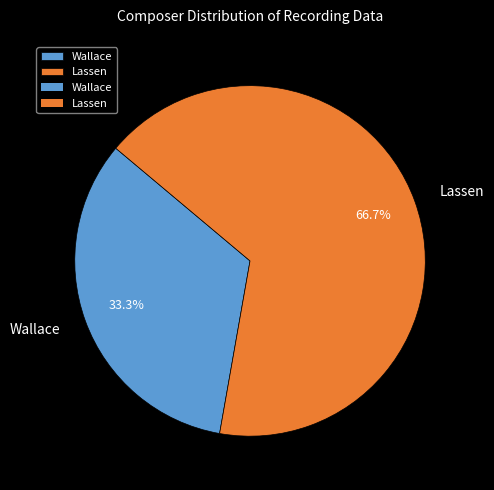

True or false: Wallace accounts for 33% of the total.

True